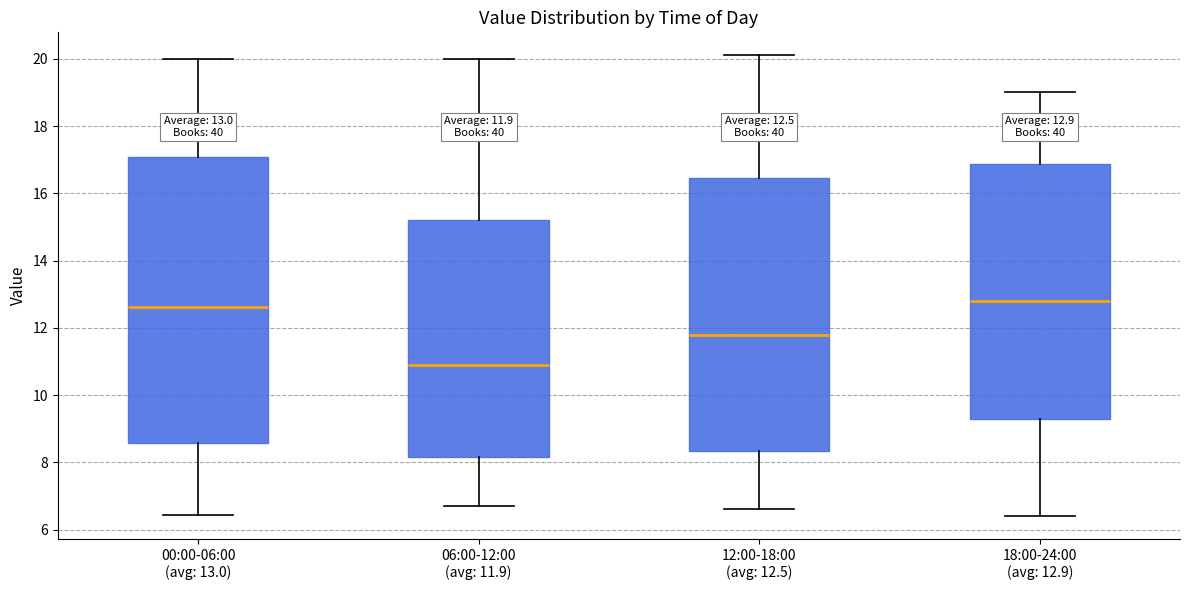

Which box is the tallest, from its lower edge to its upper edge?

00:00-06:00 (avg: 13.0)